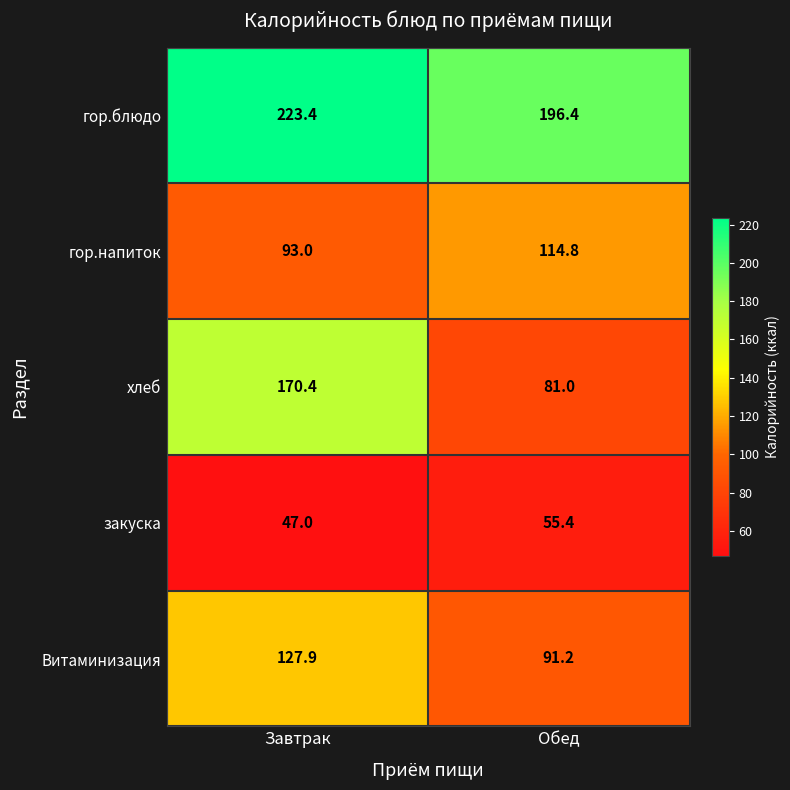

Which series has the largest total across all categories?

гор.блюдо